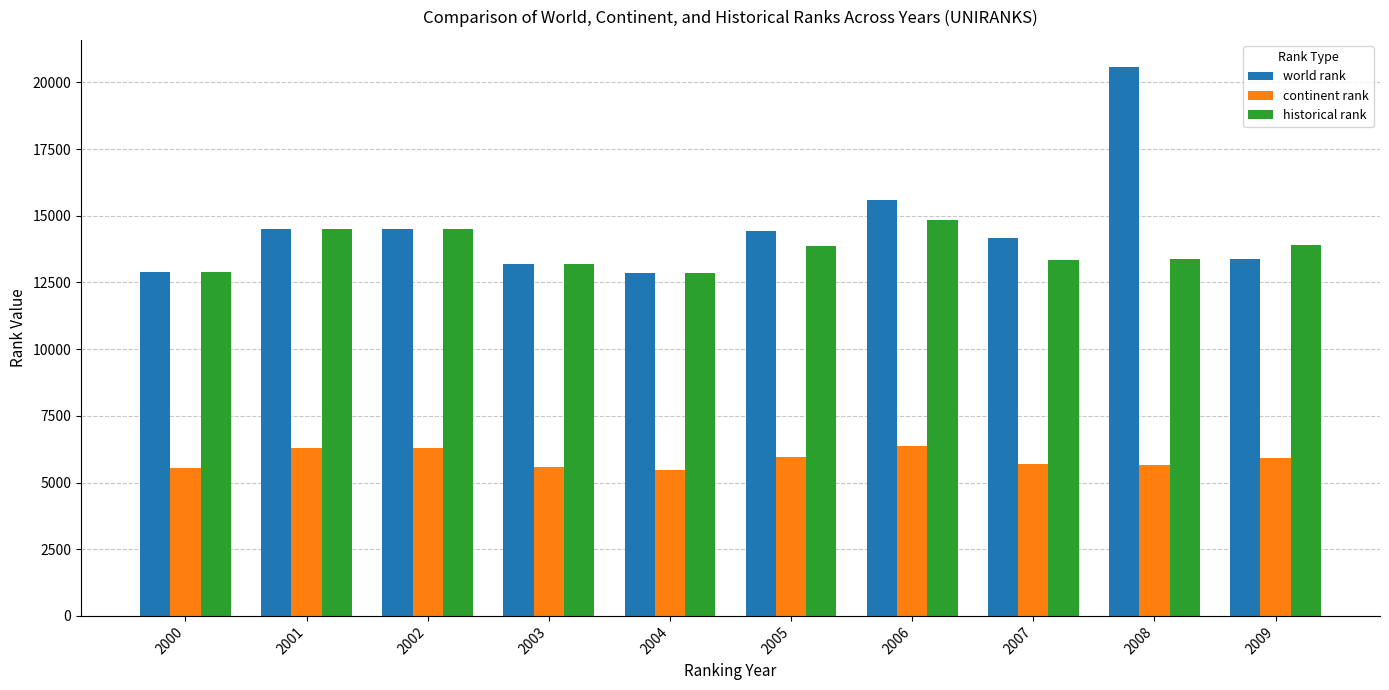

List the series in order of their peak value, lowest first.

continent rank, historical rank, world rank